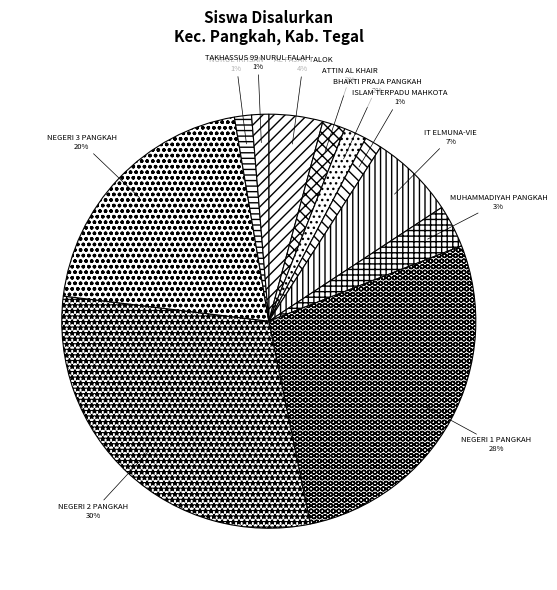

Does any single category account for the majority?

No